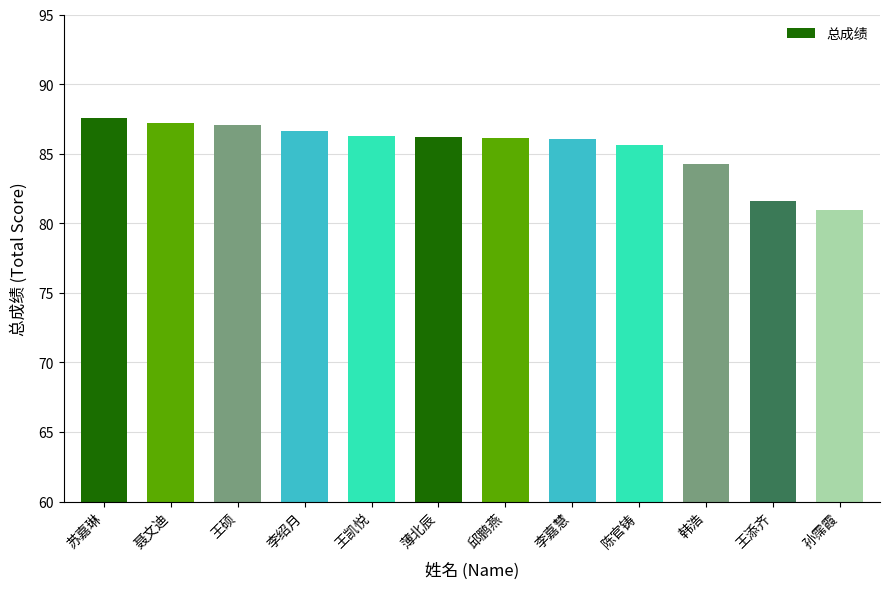

The value at 王添齐 is 81.6. True or false?

True